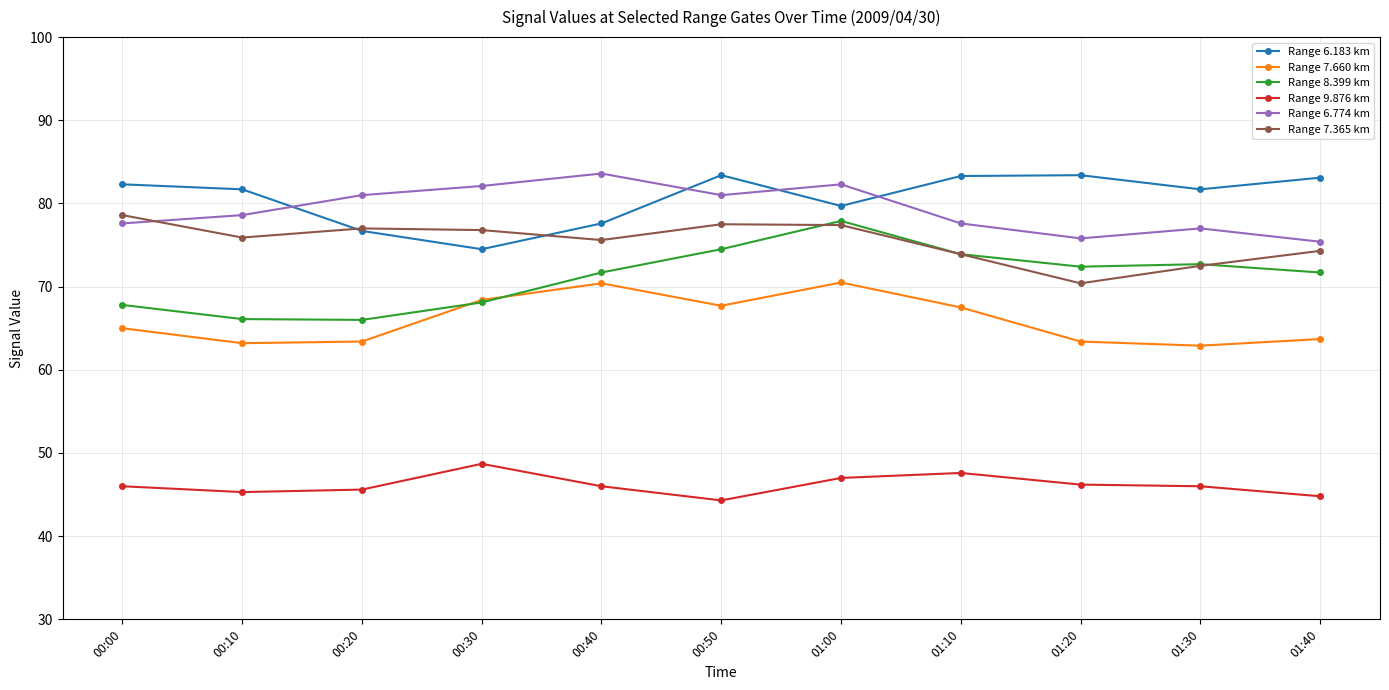

What is the average value of the Range 7.365 km series?

75.4